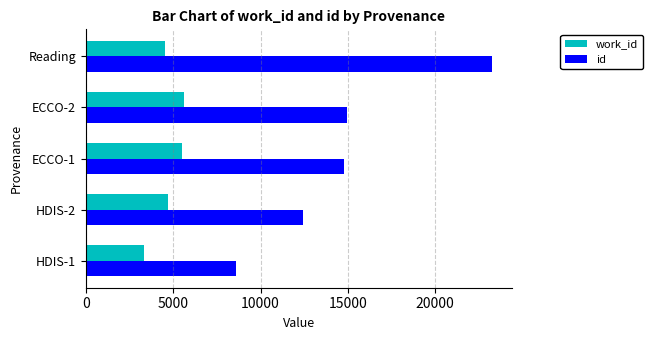

List the series in order of their overall mean, highest first.

id, work_id